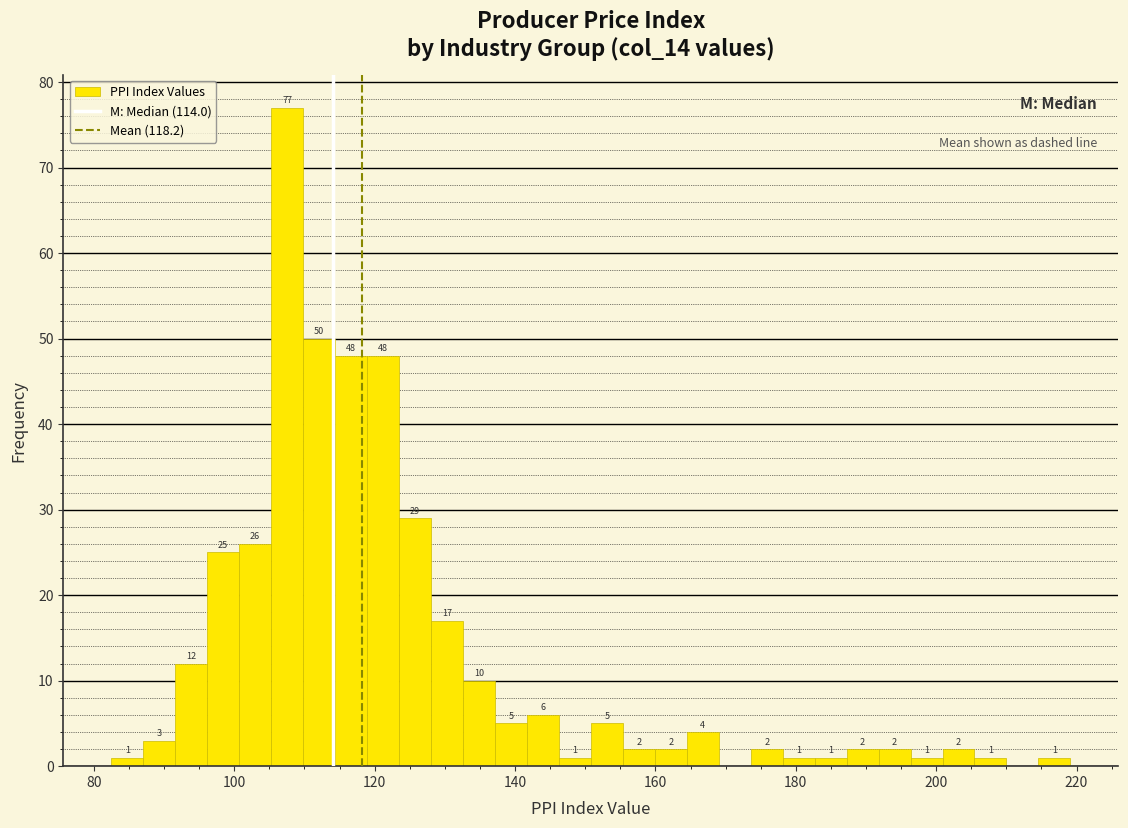

Read against the x-axis, roughly where is the centre of the tallest bar?

108